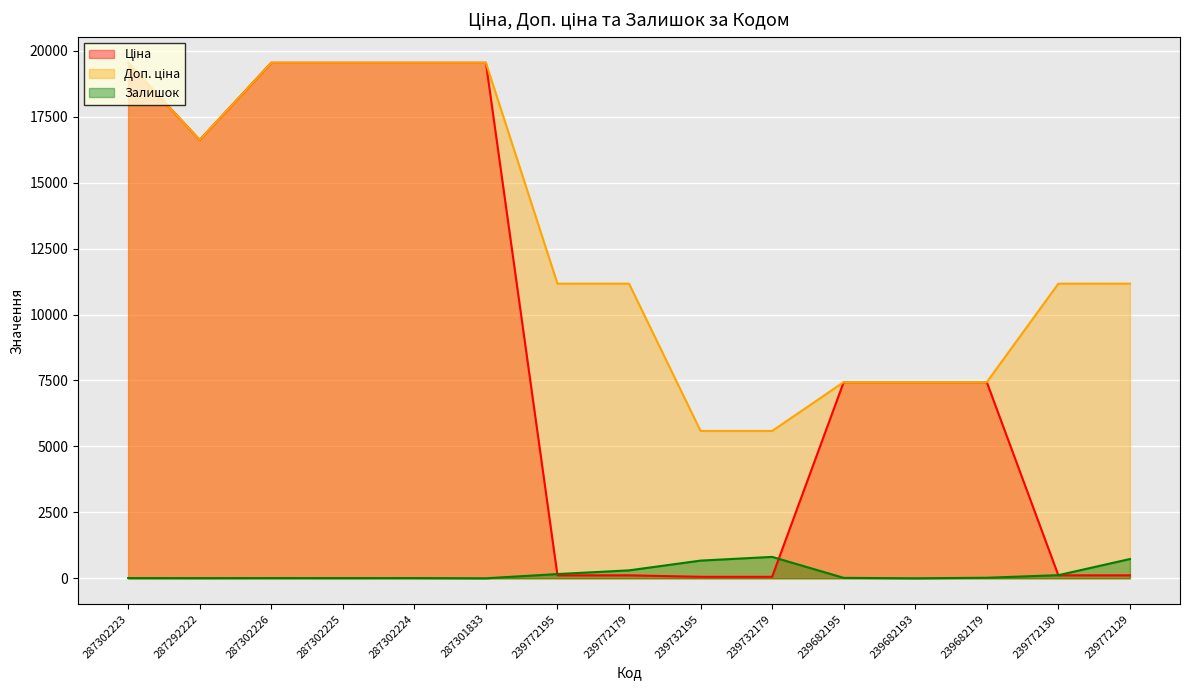

True or false: Ціна and Доп. ціна intersect in this chart.

False